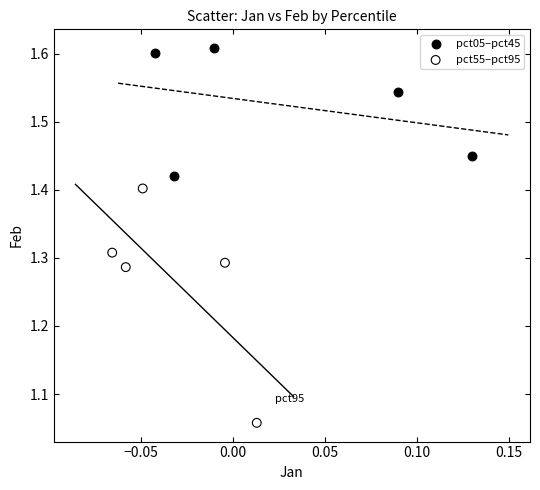

Which series contains the lowest Y value?

pct55–pct95